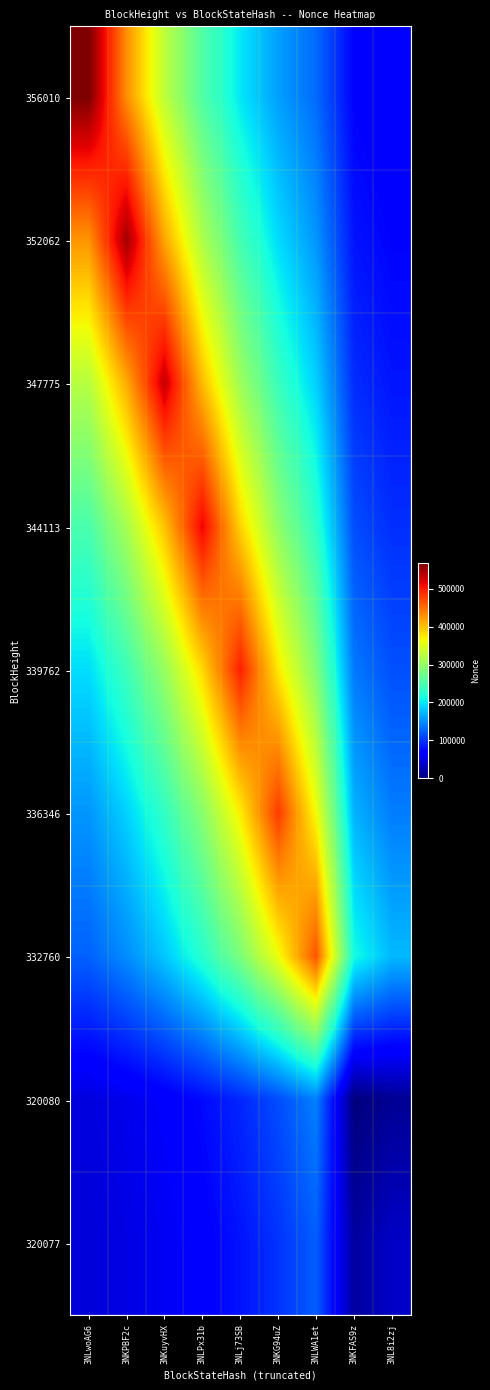

Reading left to right, extract all data points from this chart.

356010: 3NLwoAG6=566473.0	3NKPBF2c=428689.2	3NKuyvHX=327975.4	3NLPx31b=253998.0	3NLj73SB=199724.4	3NKG94uZ=159994.4	3NLWA1et=130773.5	3NKFAS9z=71447.2	3NL8i2zj=64347.0
352062: 3NLwoAG6=425866.1	3NKPBF2c=548063.0	3NKuyvHX=414931.5	3NLPx31b=317227.9	3NLj73SB=245622.7	3NKG94uZ=193263.1	3NLWA1et=154811.5	3NKFAS9z=81804.7	3NL8i2zj=72143.9
347775: 3NLwoAG6=323740.3	3NKPBF2c=412287.3	3NKuyvHX=530820.0	3NLPx31b=401593.8	3NLj73SB=306967.3	3NKG94uZ=237836.3	3NLWA1et=187129.6	3NKFAS9z=95807.9	3NL8i2zj=82803.3
344113: 3NLwoAG6=249033.5	3NKPBF2c=313086.2	3NKuyvHX=398891.2	3NLPx31b=513196.0	3NLj73SB=388172.6	3NKG94uZ=296905.6	3NLWA1et=230028.7	3NKFAS9z=114260.5	3NL8i2zj=96946.6
339762: 3NLwoAG6=194484.7	3NKPBF2c=240759.4	3NKuyvHX=302815.8	3NLPx31b=385515.8	3NLj73SB=495871.0	3NKG94uZ=375321.0	3NLWA1et=287059.3	3NKFAS9z=138619.6	3NL8i2zj=115731.8
336346: 3NLwoAG6=154789.1	3NKPBF2c=188208.5	3NKuyvHX=233096.6	3NLPx31b=292957.0	3NLj73SB=372880.3	3NKG94uZ=479955.0	3NLWA1et=363258.1	3NKFAS9z=171035.9	3NL8i2zj=140860.8
332760: 3NLwoAG6=125699.8	3NKPBF2c=149783.9	3NKuyvHX=182207.4	3NLPx31b=225490.8	3NLj73SB=283332.5	3NKG94uZ=360887.6	3NLWA1et=464497.0	3NKFAS9z=213688.1	3NL8i2zj=174056.2
320080: 3NLwoAG6=47631.5	3NKPBF2c=54536.4	3NKuyvHX=63871.9	3NLPx31b=76173.6	3NLj73SB=92413.0	3NKG94uZ=114024.0	3NLWA1et=142458.7	3NKFAS9z=0.0	3NL8i2zj=11010.3
320077: 3NLwoAG6=45071.7	3NKPBF2c=50611.4	3NKuyvHX=58179.1	3NLPx31b=68230.9	3NLj73SB=81595.0	3NKG94uZ=99482.6	3NLWA1et=123144.8	3NKFAS9z=16515.5	3NL8i2zj=35900.0